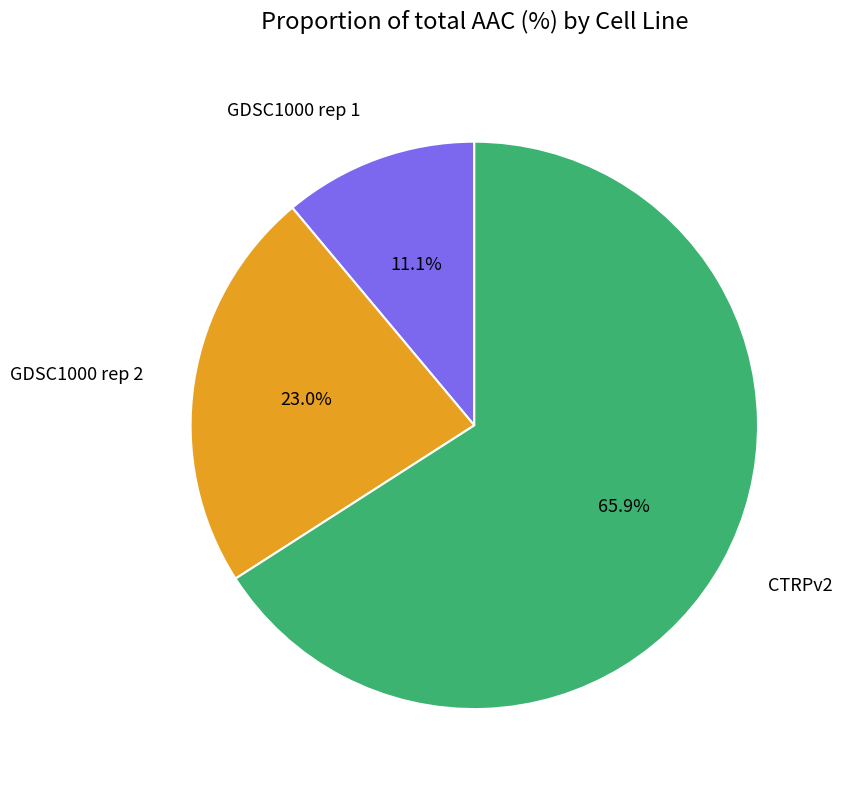

Combined, what portion of the pie is GDSC1000 rep 2 and GDSC1000 rep 1?

34.1%